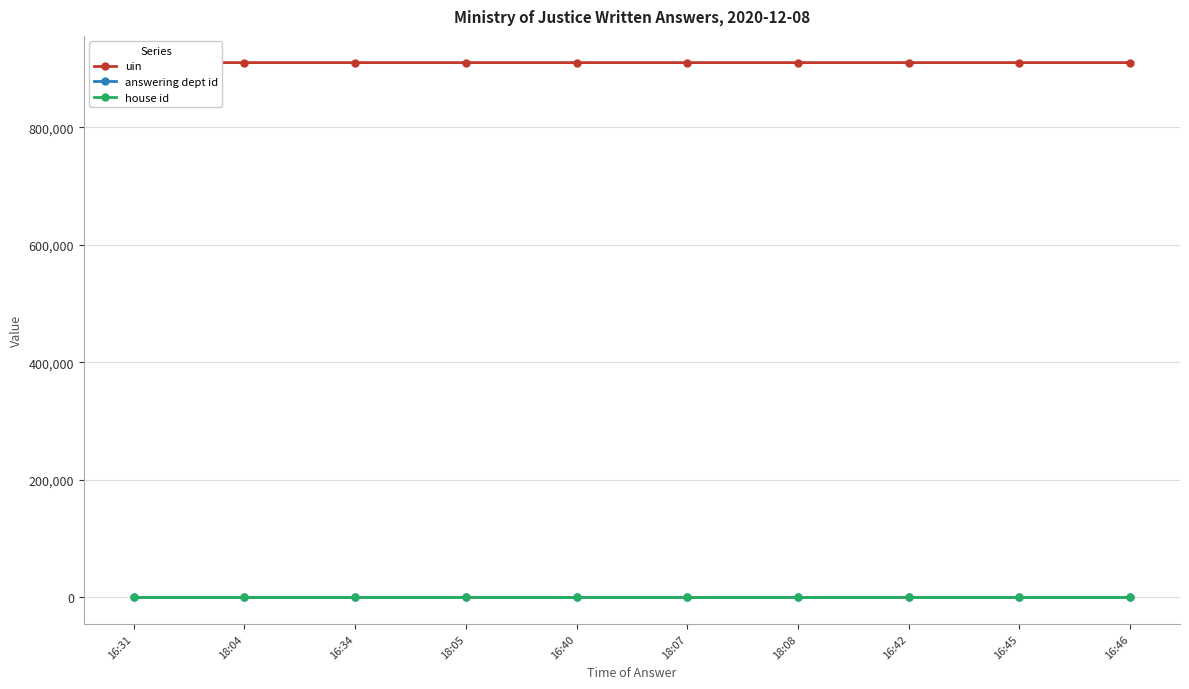

Reading left to right, list all the values displayed in this chart.

uin: 909933	909934	909935	909940	909943	909944	909947	909945	909948	909950
answering dept id: 54	54	54	54	54	54	54	54	54	54
house id: 1	1	1	1	1	1	1	1	1	1